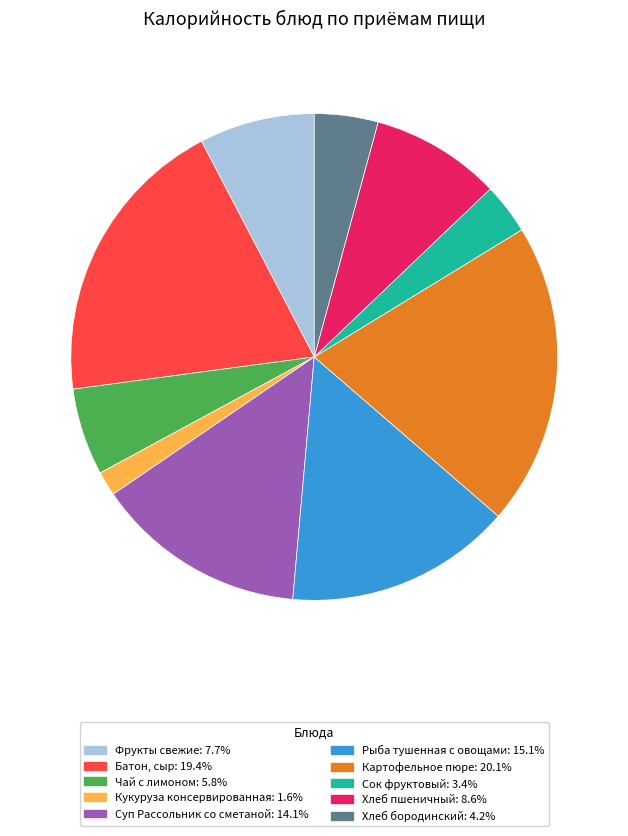

How many segments does this pie chart have?

10